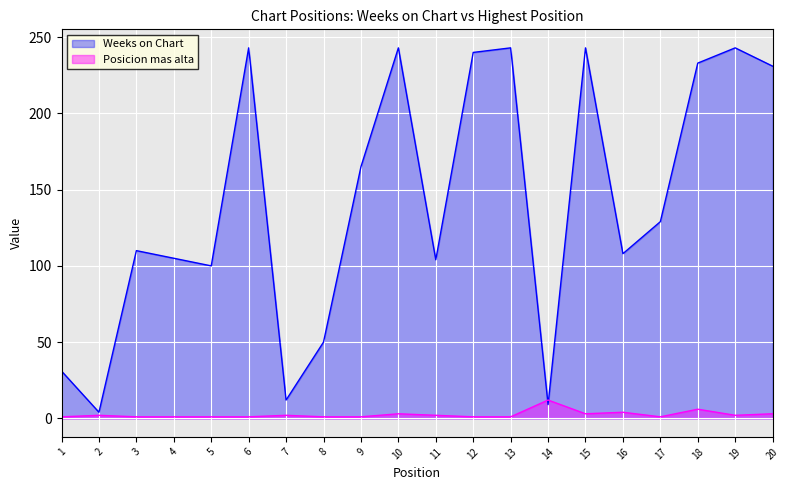

Between 6 and 10, which series saw the biggest shift?

Posicion mas alta